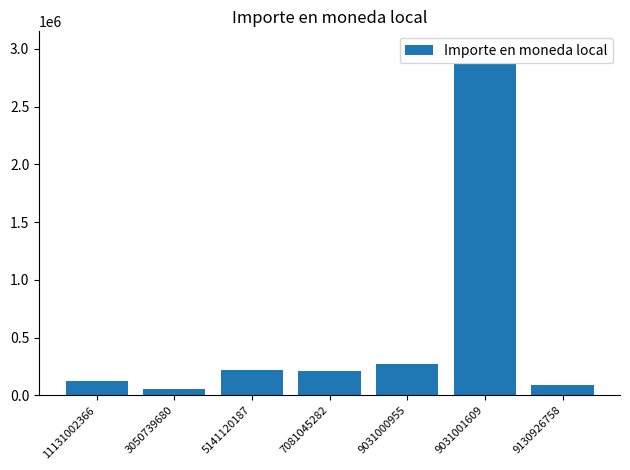

The value at 7081045282 is 214500. True or false?

True